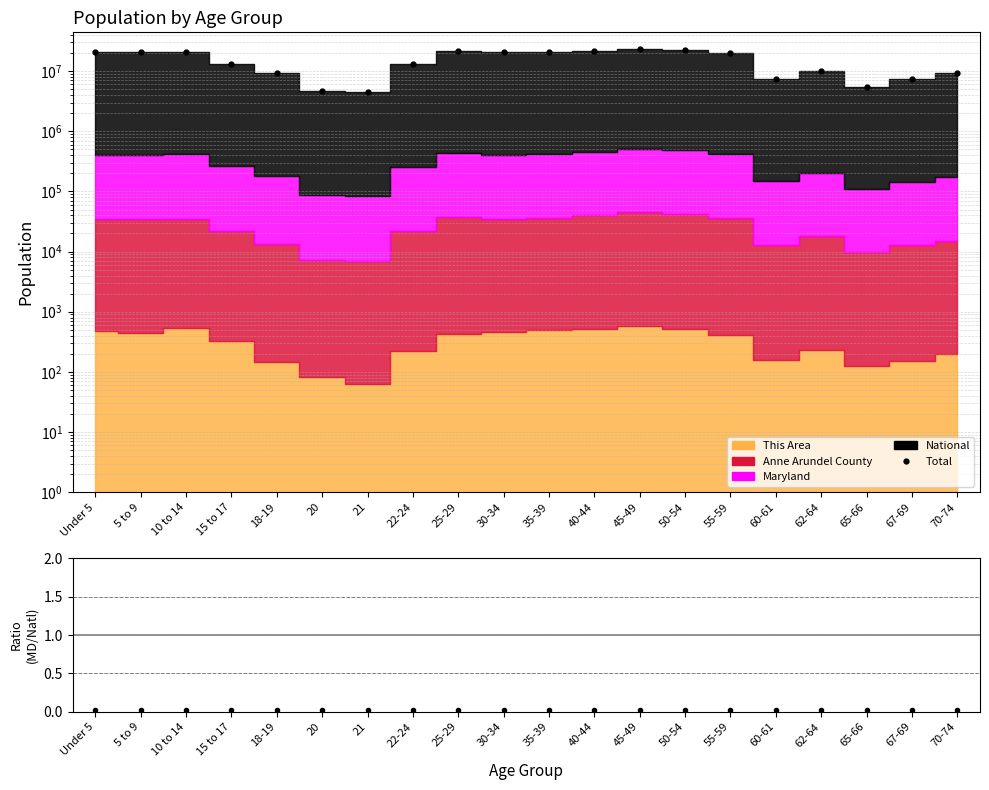

How many lines are shown in the chart?

2